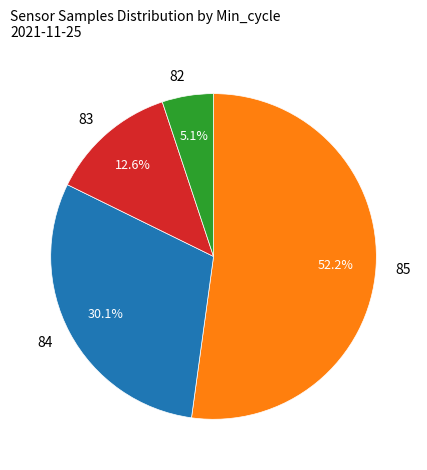

Do 85 and 84 together represent more than half of the pie?

Yes